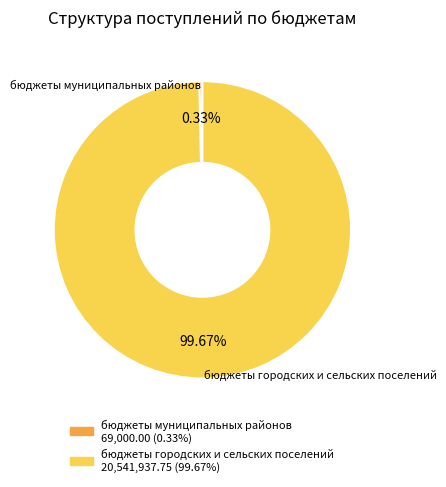

Is it true that бюджеты городских и сельских поселений is 100% of the pie?

True